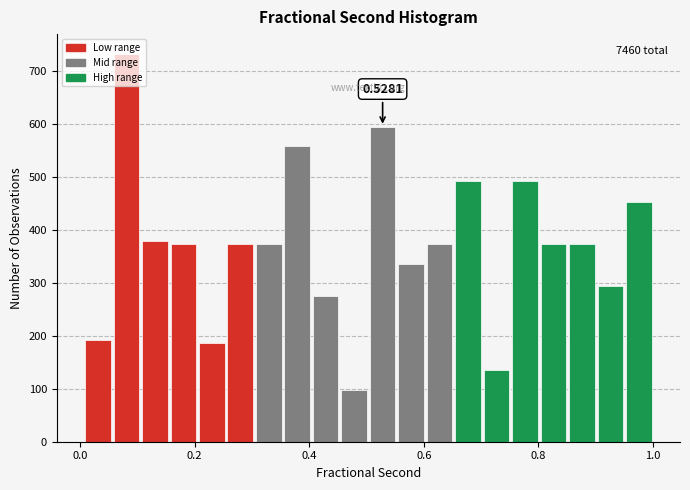

Around what value on the x-axis is the tallest bar? Give the approximate position of its centre, as read against the axis.

0.08